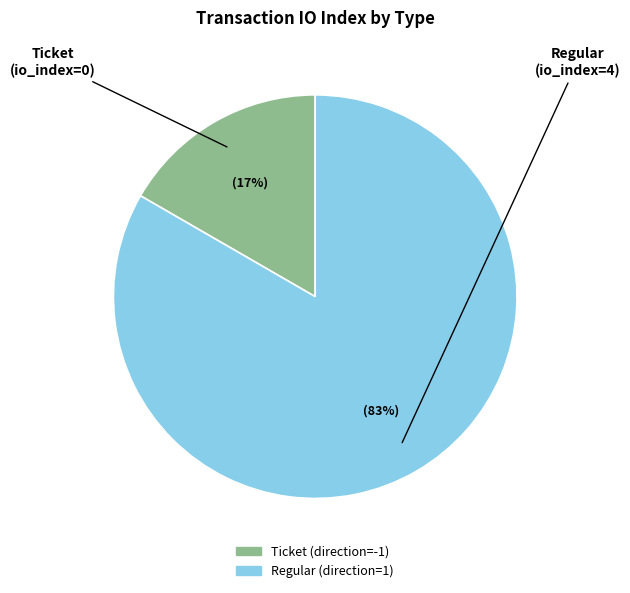

True or false: Ticket (direction=-1) accounts for 4% of the total.

False